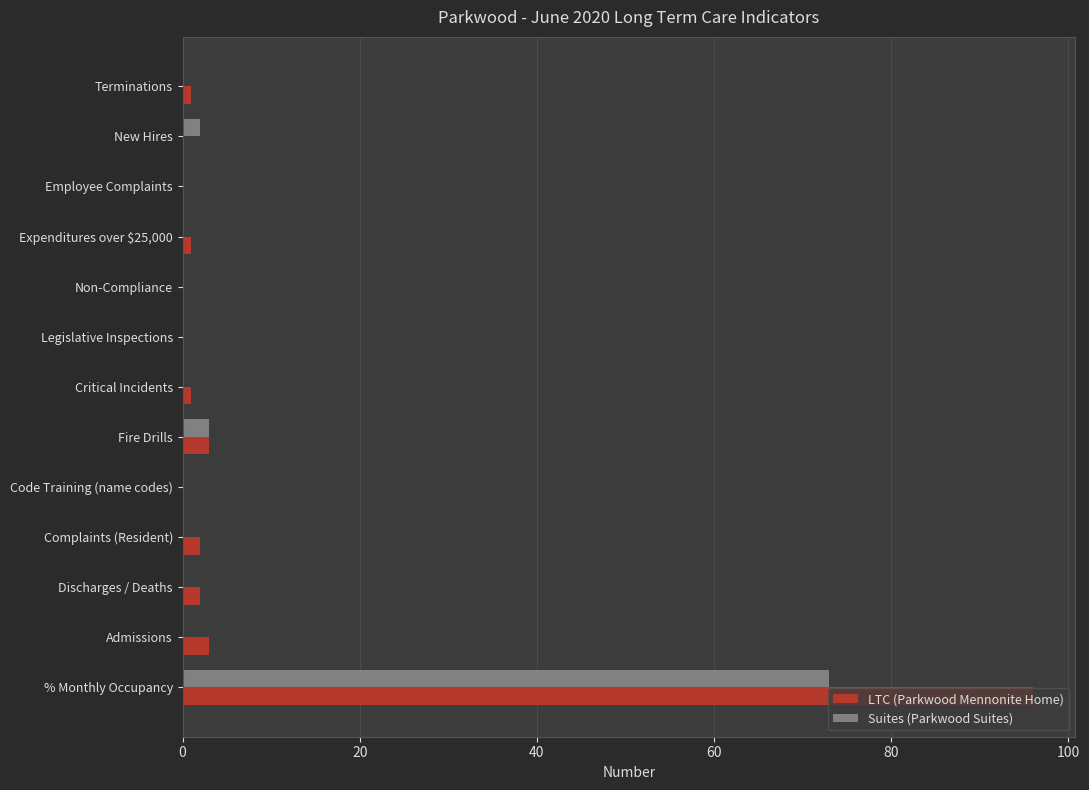

Which category has the highest value in the Suites (Parkwood Suites) series?

% Monthly Occupancy